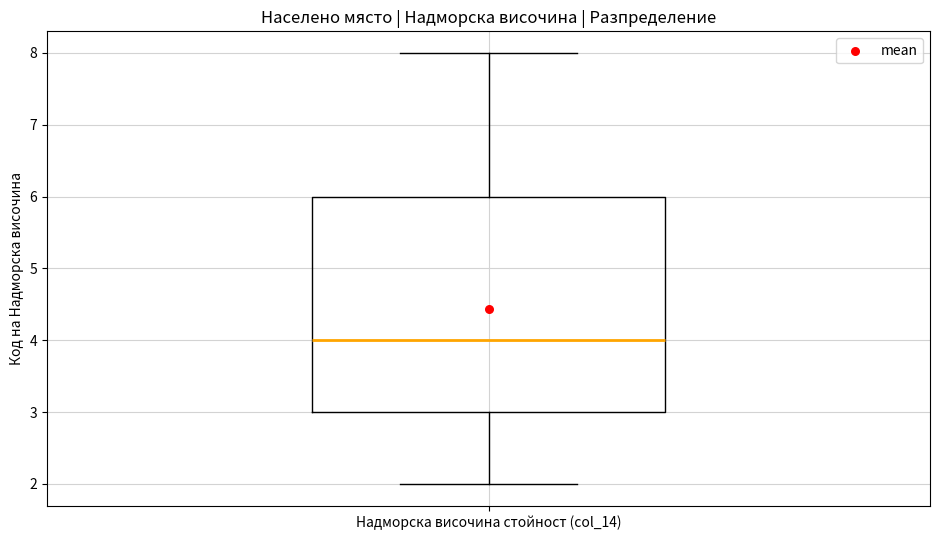

Where does the median line of the box for Надморска височина стойност (col_14) sit on the y-axis? The values are not printed on the chart, so give them approximately, as read against the axis.

4